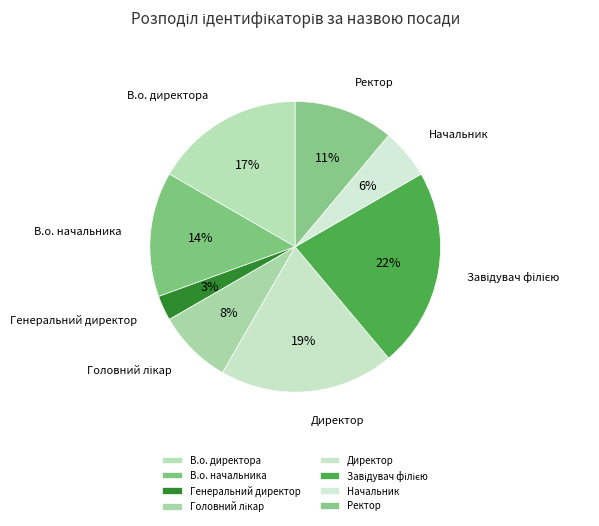

What is the smallest slice in the pie chart?

Генеральний директор